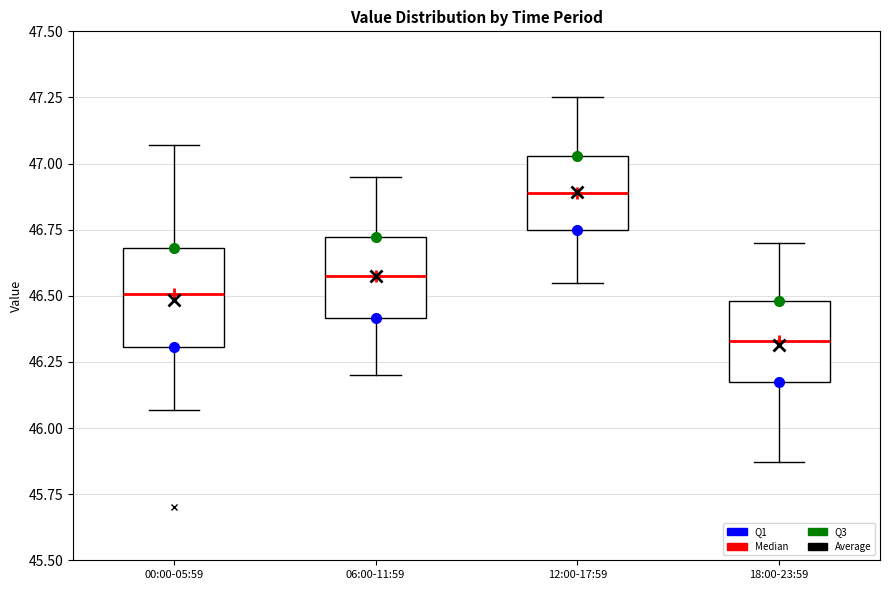

Reading left to right, read every box against the y-axis: the position of its median line, the range the box covers, and the ends of its whiskers. The values are not printed on the chart, so give them approximately, as read against the axis.

00:00-05:59: median 46.50, box 46.30 to 46.70, whiskers 46.05 to 47.05
06:00-11:59: median 46.60, box 46.40 to 46.70, whiskers 46.20 to 46.95
12:00-17:59: median 46.90, box 46.75 to 47.05, whiskers 46.55 to 47.25
18:00-23:59: median 46.35, box 46.15 to 46.50, whiskers 45.85 to 46.70